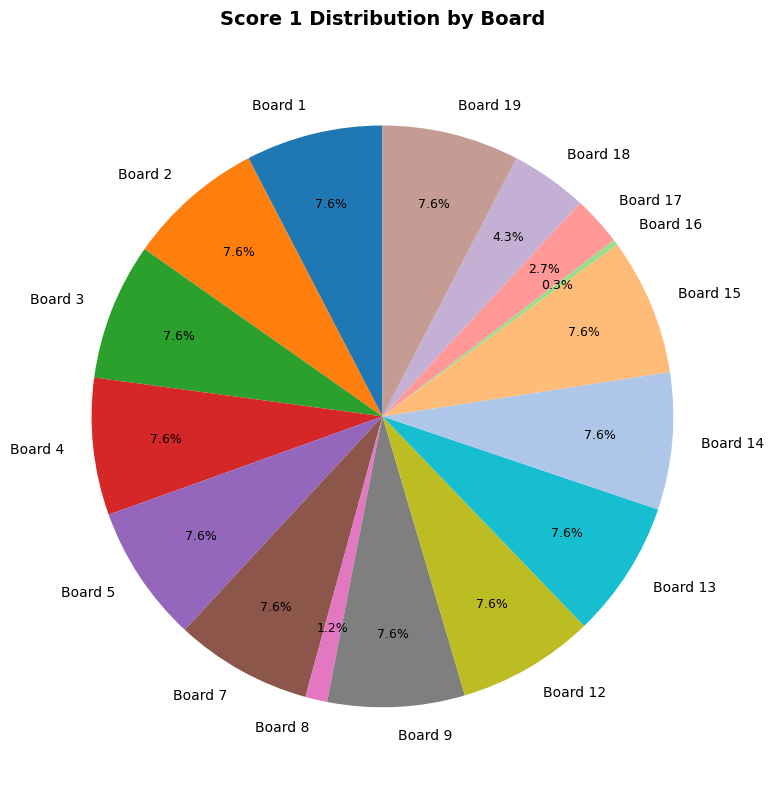

To the nearest percent, what portion does Board 8 represent?

1%